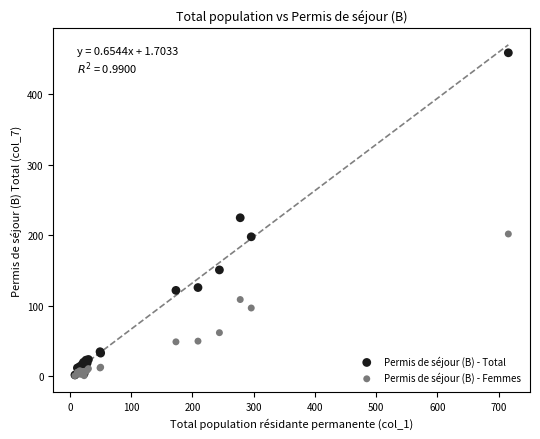

What are all the series names shown in the legend?

Permis de séjour (B) - Total, Permis de séjour (B) - Femmes